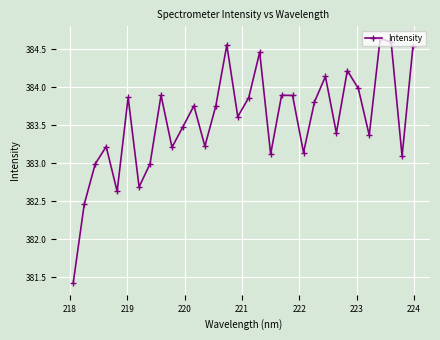

What is the sum of all values?

12273.9